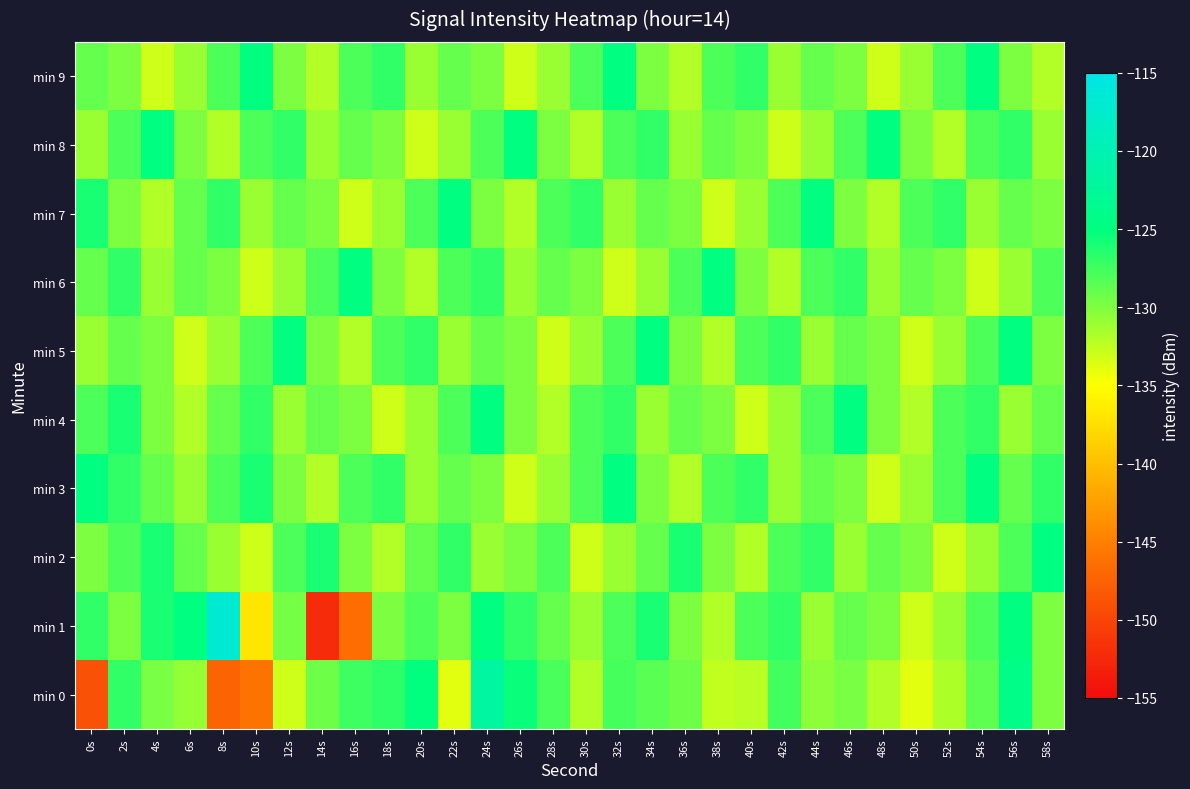

Reading left to right, list all the values displayed in this chart.

min 0: 0s=-148.9	2s=-126.9	4s=-129.7	6s=-130.9	8s=-147.3	10s=-146.0	12s=-133.0	14s=-129.2	16s=-127.4	18s=-126.8	20s=-125.1	22s=-133.8	24s=-121.8	26s=-125.4	28s=-127.9	30s=-131.9	32s=-127.7	34s=-128.5	36s=-129.3	38s=-132.6	40s=-132.3	42s=-127.6	44s=-130.5	46s=-129.7	48s=-132.0	50s=-133.9	52s=-131.8	54s=-128.7	56s=-124.2	58s=-129.9
min 1: 0s=-126.9	2s=-130.0	4s=-126.0	6s=-124.9	8s=-116.7	10s=-137.0	12s=-129.6	14s=-152.3	16s=-146.5	18s=-130.0	20s=-128.0	22s=-130.0	24s=-125.0	26s=-127.0	28s=-129.0	30s=-131.0	32s=-128.0	34s=-126.0	36s=-130.0	38s=-132.0	40s=-128.0	42s=-127.0	44s=-131.0	46s=-129.0	48s=-130.0	50s=-133.0	52s=-131.0	54s=-128.0	56s=-125.0	58s=-130.0
min 2: 0s=-130.0	2s=-128.0	4s=-126.0	6s=-129.0	8s=-131.0	10s=-133.0	12s=-128.0	14s=-126.0	16s=-130.0	18s=-132.0	20s=-129.0	22s=-127.0	24s=-131.0	26s=-130.0	28s=-128.0	30s=-133.0	32s=-131.0	34s=-129.0	36s=-126.0	38s=-130.0	40s=-132.0	42s=-128.0	44s=-127.0	46s=-131.0	48s=-129.0	50s=-130.0	52s=-133.0	54s=-131.0	56s=-128.0	58s=-125.0
min 3: 0s=-125.0	2s=-127.0	4s=-129.0	6s=-131.0	8s=-128.0	10s=-126.0	12s=-130.0	14s=-132.0	16s=-128.0	18s=-127.0	20s=-131.0	22s=-129.0	24s=-130.0	26s=-133.0	28s=-131.0	30s=-128.0	32s=-125.0	34s=-130.0	36s=-132.0	38s=-128.0	40s=-127.0	42s=-131.0	44s=-129.0	46s=-130.0	48s=-133.0	50s=-131.0	52s=-128.0	54s=-125.0	56s=-129.0	58s=-127.0
min 4: 0s=-128.0	2s=-126.0	4s=-130.0	6s=-132.0	8s=-129.0	10s=-127.0	12s=-131.0	14s=-129.0	16s=-130.0	18s=-133.0	20s=-131.0	22s=-128.0	24s=-125.0	26s=-130.0	28s=-132.0	30s=-128.0	32s=-127.0	34s=-131.0	36s=-129.0	38s=-130.0	40s=-133.0	42s=-131.0	44s=-128.0	46s=-125.0	48s=-130.0	50s=-132.0	52s=-128.0	54s=-127.0	56s=-131.0	58s=-129.0
min 5: 0s=-131.0	2s=-129.0	4s=-130.0	6s=-133.0	8s=-131.0	10s=-128.0	12s=-125.0	14s=-130.0	16s=-132.0	18s=-128.0	20s=-127.0	22s=-131.0	24s=-129.0	26s=-130.0	28s=-133.0	30s=-131.0	32s=-128.0	34s=-125.0	36s=-130.0	38s=-132.0	40s=-128.0	42s=-127.0	44s=-131.0	46s=-129.0	48s=-130.0	50s=-133.0	52s=-131.0	54s=-128.0	56s=-125.0	58s=-130.0
min 6: 0s=-129.0	2s=-127.0	4s=-131.0	6s=-129.0	8s=-130.0	10s=-133.0	12s=-131.0	14s=-128.0	16s=-125.0	18s=-130.0	20s=-132.0	22s=-128.0	24s=-127.0	26s=-131.0	28s=-129.0	30s=-130.0	32s=-133.0	34s=-131.0	36s=-128.0	38s=-125.0	40s=-130.0	42s=-132.0	44s=-128.0	46s=-127.0	48s=-131.0	50s=-129.0	52s=-130.0	54s=-133.0	56s=-131.0	58s=-128.0
min 7: 0s=-126.0	2s=-130.0	4s=-132.0	6s=-129.0	8s=-127.0	10s=-131.0	12s=-129.0	14s=-130.0	16s=-133.0	18s=-131.0	20s=-128.0	22s=-125.0	24s=-130.0	26s=-132.0	28s=-128.0	30s=-127.0	32s=-131.0	34s=-129.0	36s=-130.0	38s=-133.0	40s=-131.0	42s=-128.0	44s=-125.0	46s=-130.0	48s=-132.0	50s=-128.0	52s=-127.0	54s=-131.0	56s=-129.0	58s=-130.0
min 8: 0s=-131.0	2s=-128.0	4s=-125.0	6s=-130.0	8s=-132.0	10s=-128.0	12s=-127.0	14s=-131.0	16s=-129.0	18s=-130.0	20s=-133.0	22s=-131.0	24s=-128.0	26s=-125.0	28s=-130.0	30s=-132.0	32s=-128.0	34s=-127.0	36s=-131.0	38s=-129.0	40s=-130.0	42s=-133.0	44s=-131.0	46s=-128.0	48s=-125.0	50s=-130.0	52s=-132.0	54s=-128.0	56s=-127.0	58s=-131.0
min 9: 0s=-129.0	2s=-130.0	4s=-133.0	6s=-131.0	8s=-128.0	10s=-125.0	12s=-130.0	14s=-132.0	16s=-128.0	18s=-127.0	20s=-131.0	22s=-129.0	24s=-130.0	26s=-133.0	28s=-131.0	30s=-128.0	32s=-125.0	34s=-130.0	36s=-132.0	38s=-128.0	40s=-127.0	42s=-131.0	44s=-129.0	46s=-130.0	48s=-133.0	50s=-131.0	52s=-128.0	54s=-125.0	56s=-130.0	58s=-132.0